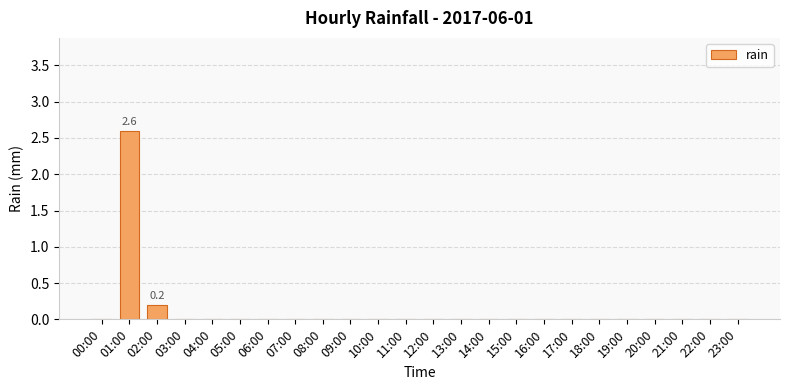

Is it true that the value at 19:00 is 0.0?

True